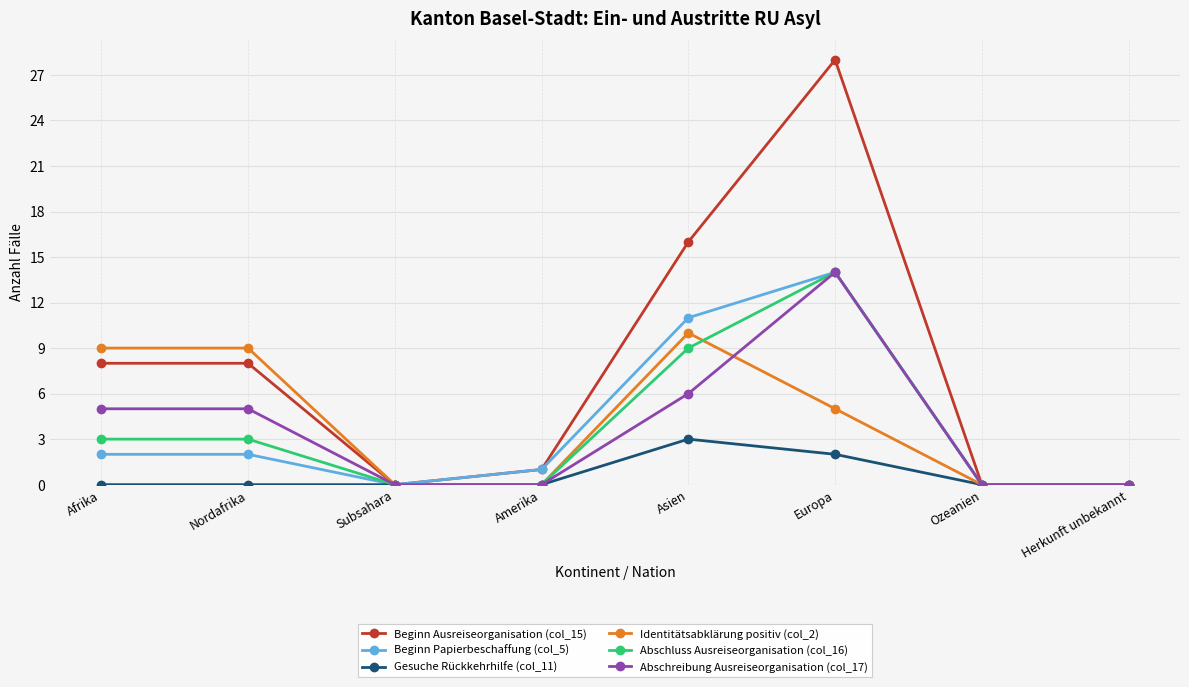

The Abschluss Ausreiseorganisation (col_16) series shows 9 at Herkunft unbekannt. True or false?

False